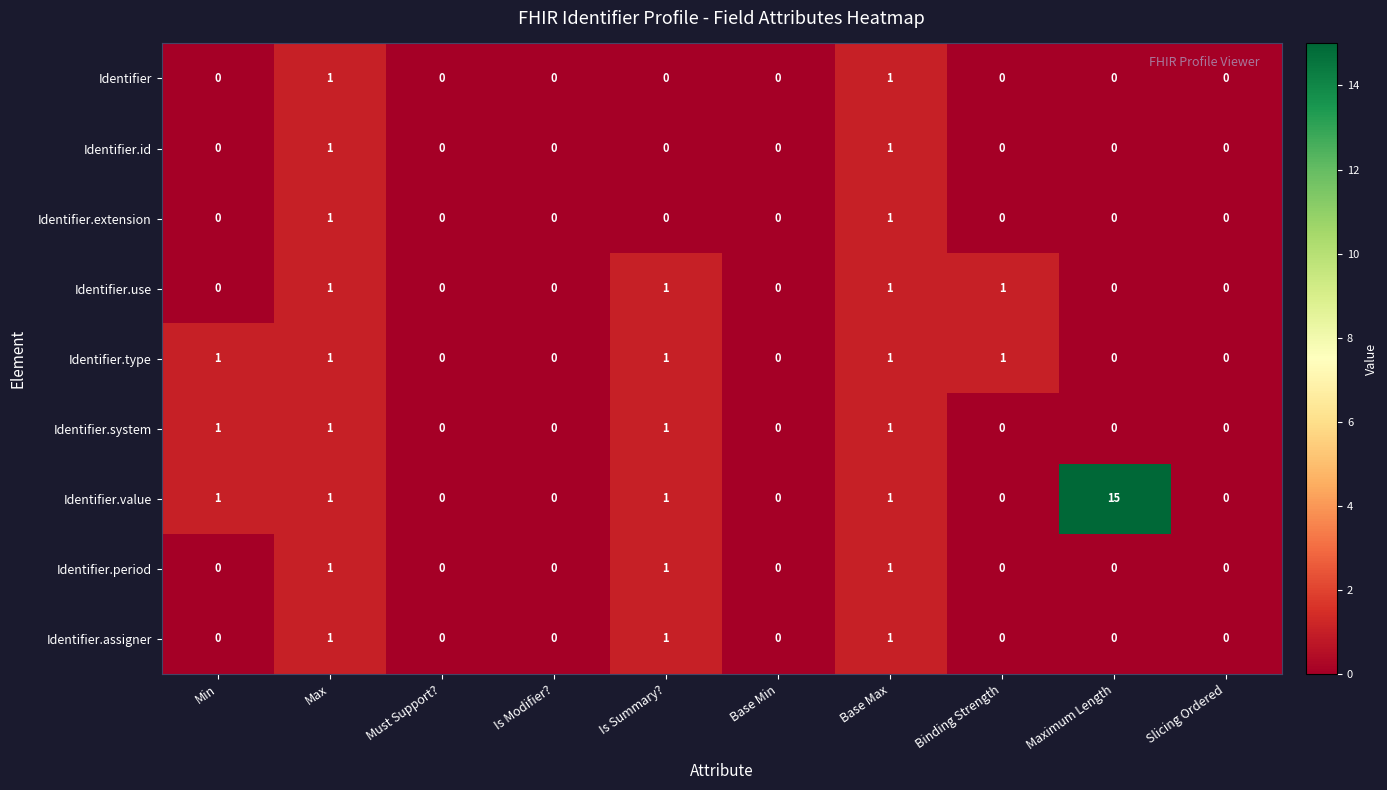

Count the number of data series in this chart.

9